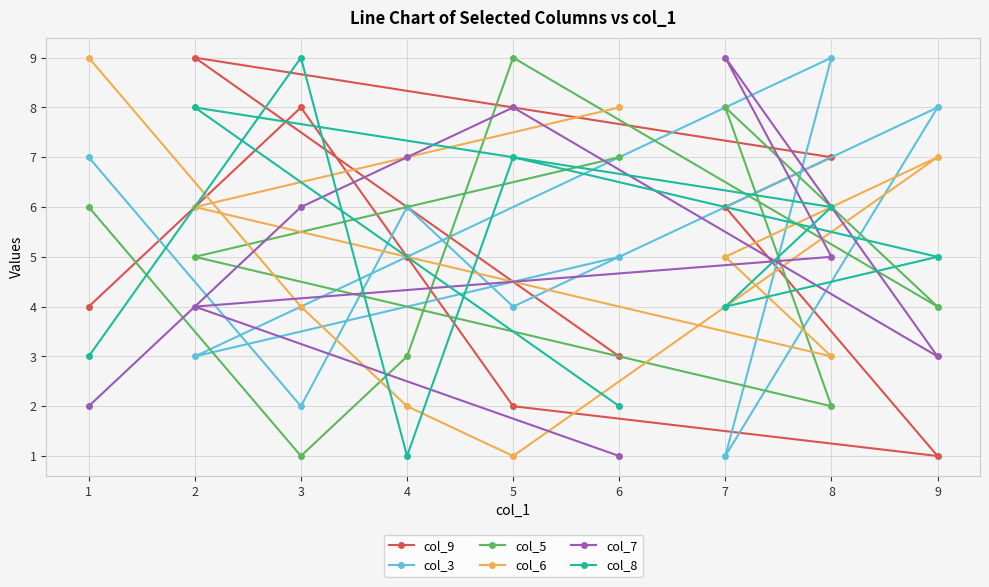

The value of col_5 at 2 is 5. True or false?

True